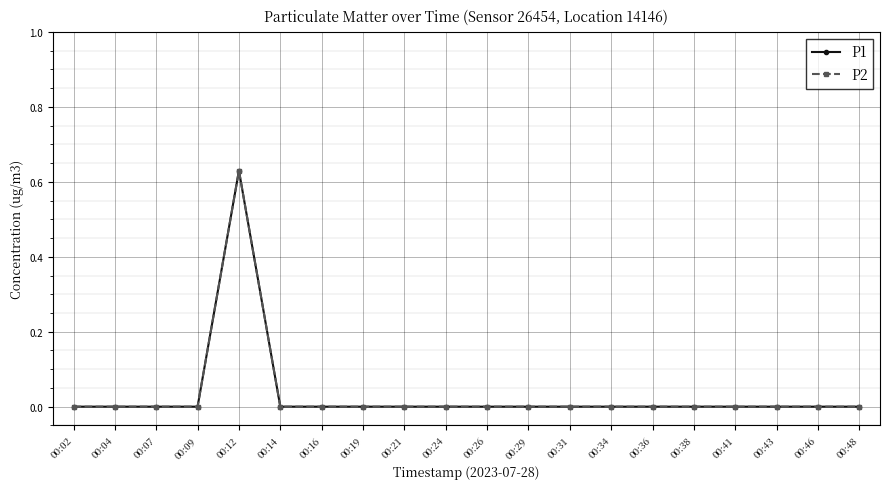

Reading left to right, extract all data points from this chart.

P1: 0.0	0.0	0.0	0.0	0.6	0.0	0.0	0.0	0.0	0.0	0.0	0.0	0.0	0.0	0.0	0.0	0.0	0.0	0.0	0.0
P2: 0.0	0.0	0.0	0.0	0.6	0.0	0.0	0.0	0.0	0.0	0.0	0.0	0.0	0.0	0.0	0.0	0.0	0.0	0.0	0.0